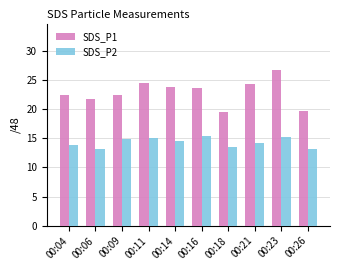

Rank the series by their maximum value, from highest to lowest.

SDS_P1, SDS_P2